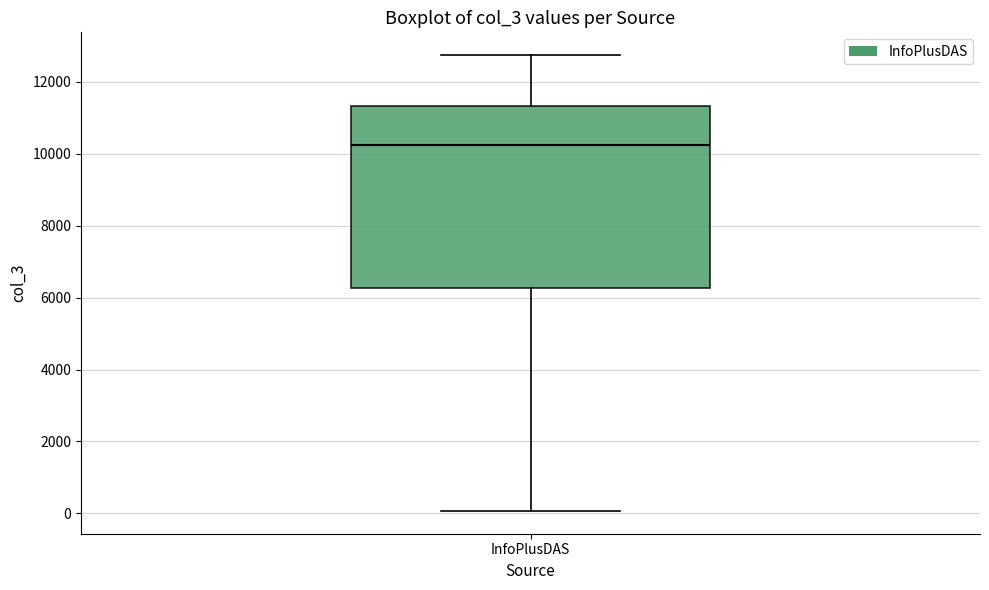

Transcribe this box plot: give where the median line is, the range the box spans, and where the two whiskers end, as read against the y-axis. The values are not printed on the chart, so give them approximately, as read against the axis.

median 10200, box 6200 to 11400, whiskers 0 to 12800